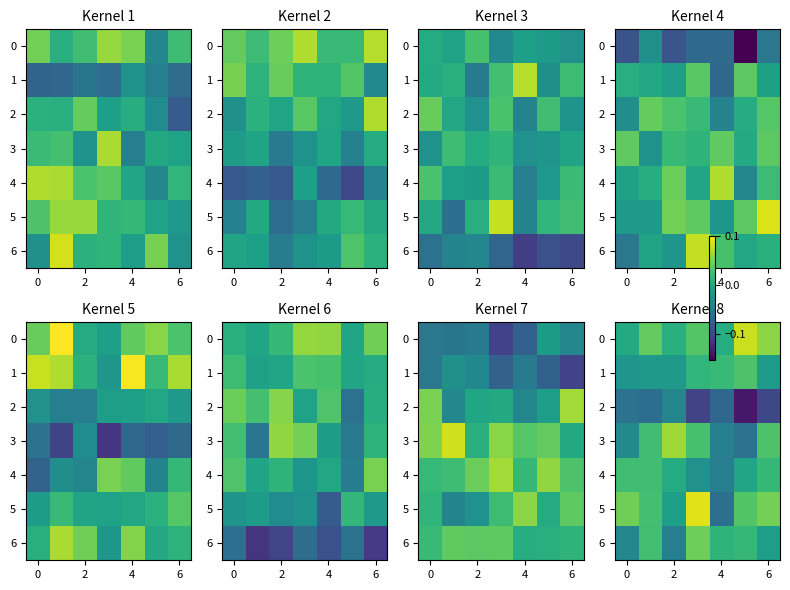

What is the minimum value shown in the chart?

-0.1